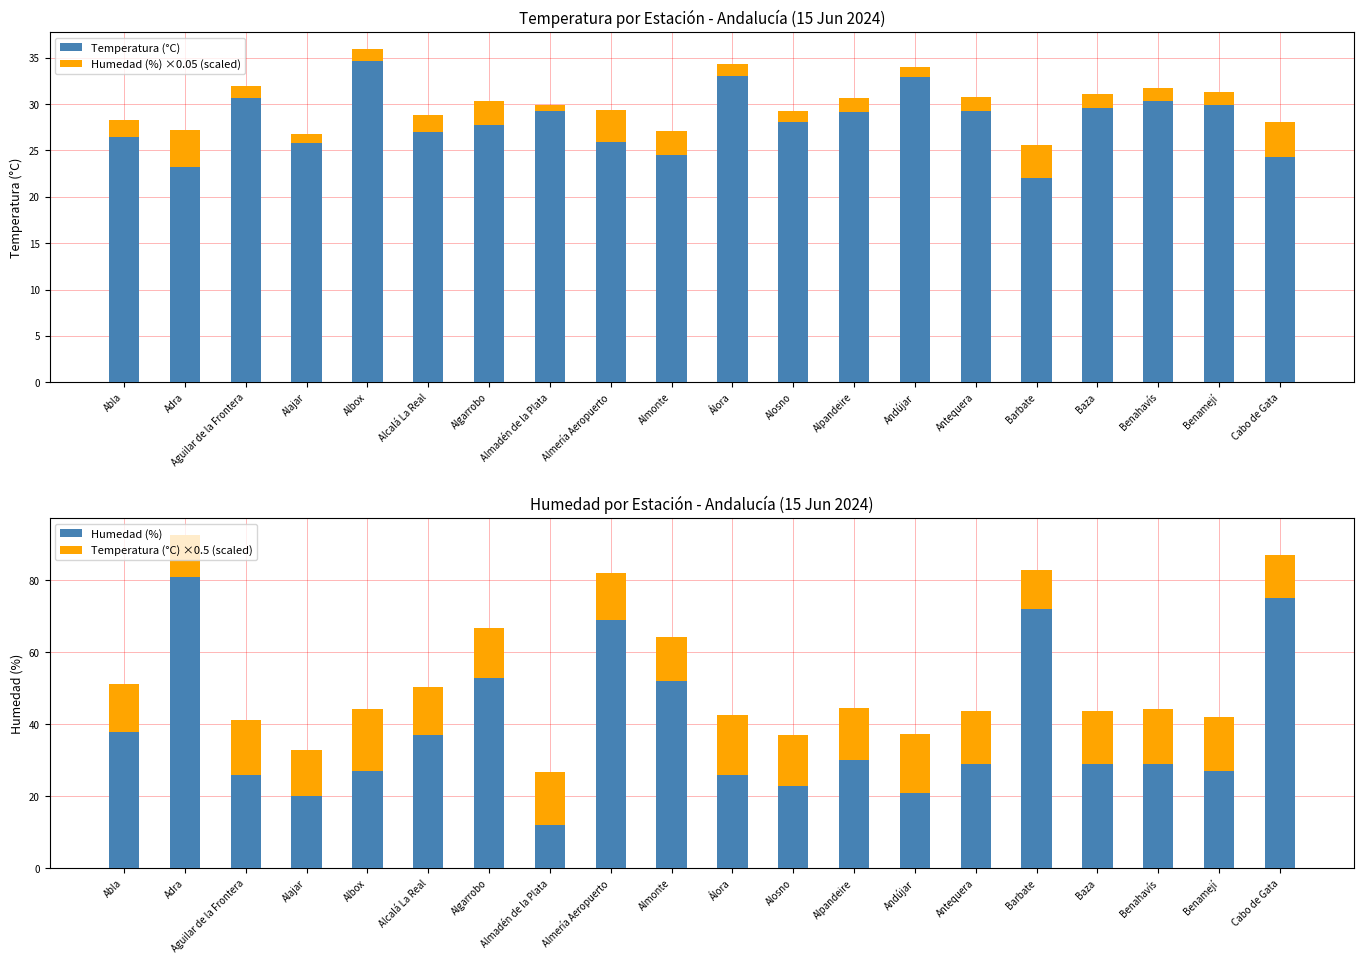

How many groups of bars are there?

20